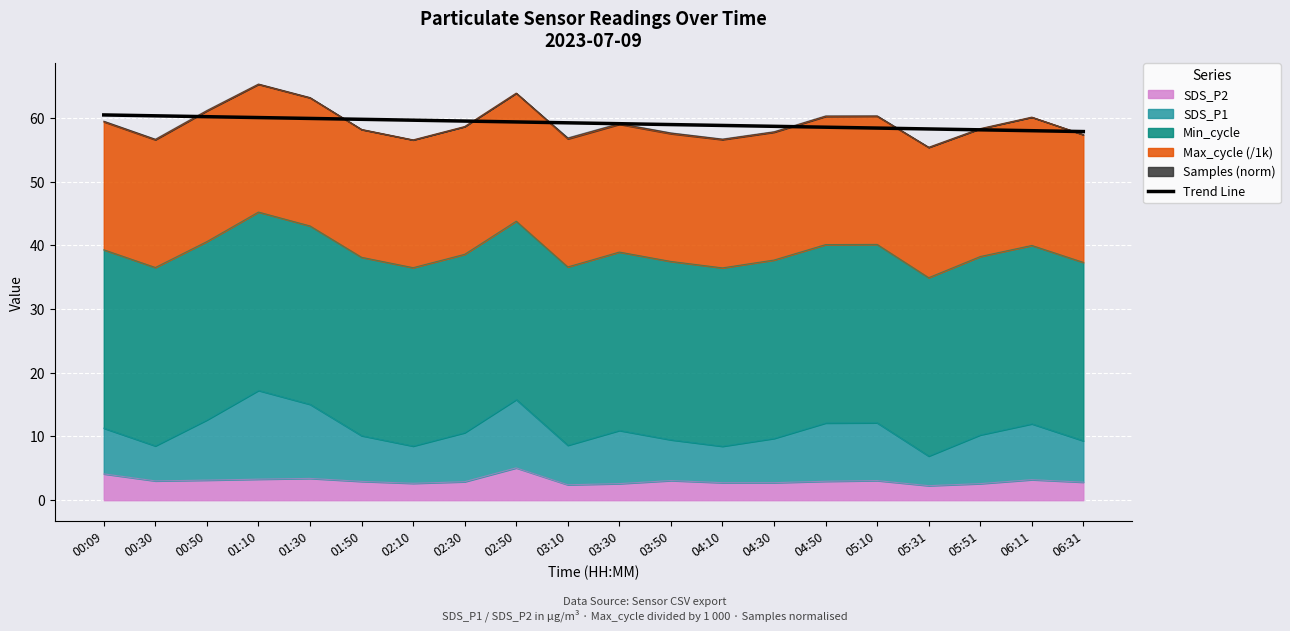

How many lines are shown in the chart?

1